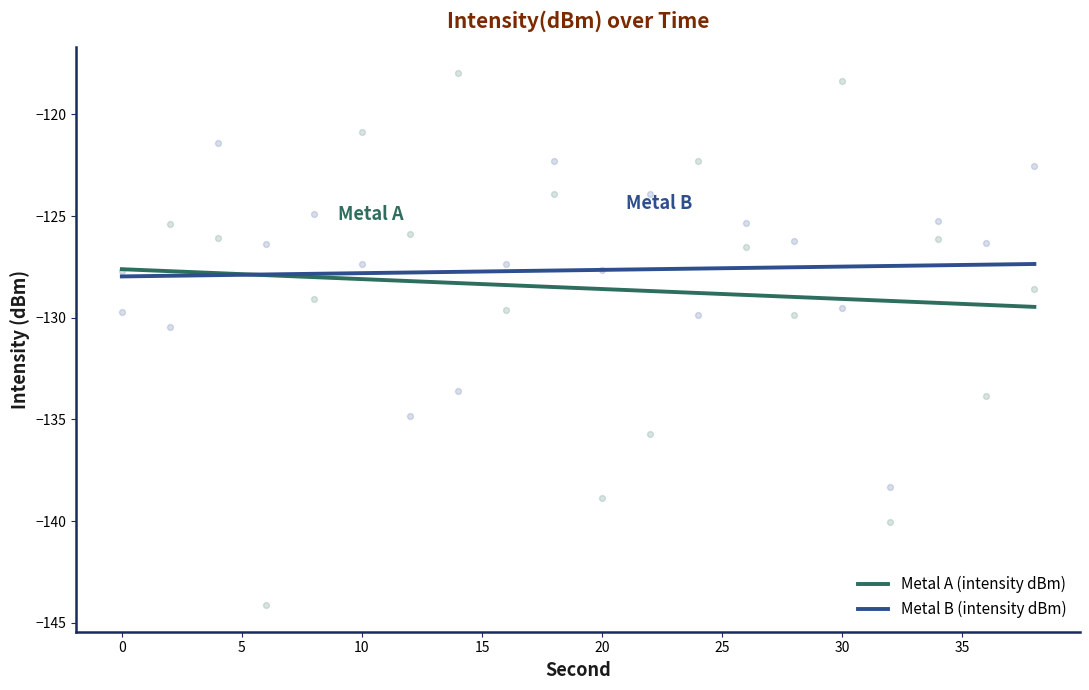

Is the value of Metal A (intensity dBm) at 25 greater than the value of Metal B (intensity dBm) at 14?

No